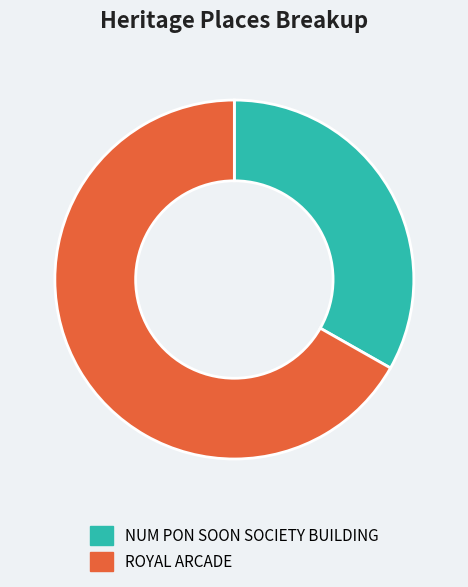

Which slice represents more than half of the pie?

ROYAL ARCADE